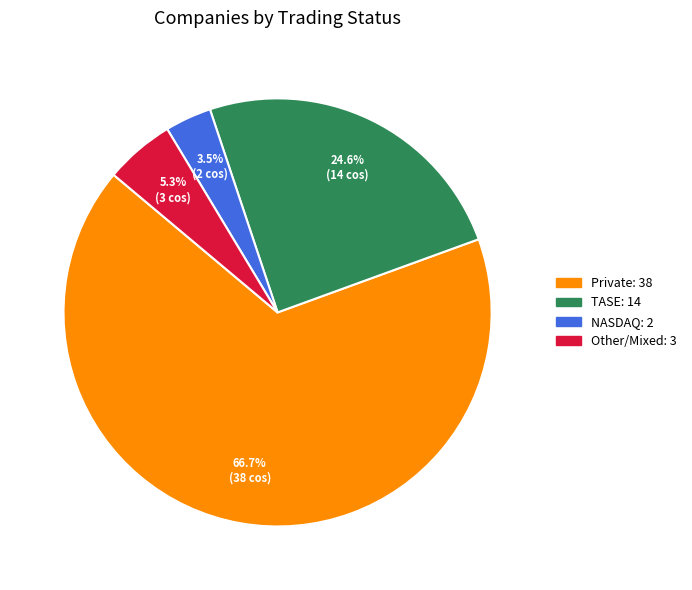

Is there any slice that represents more than half of the pie?

Yes